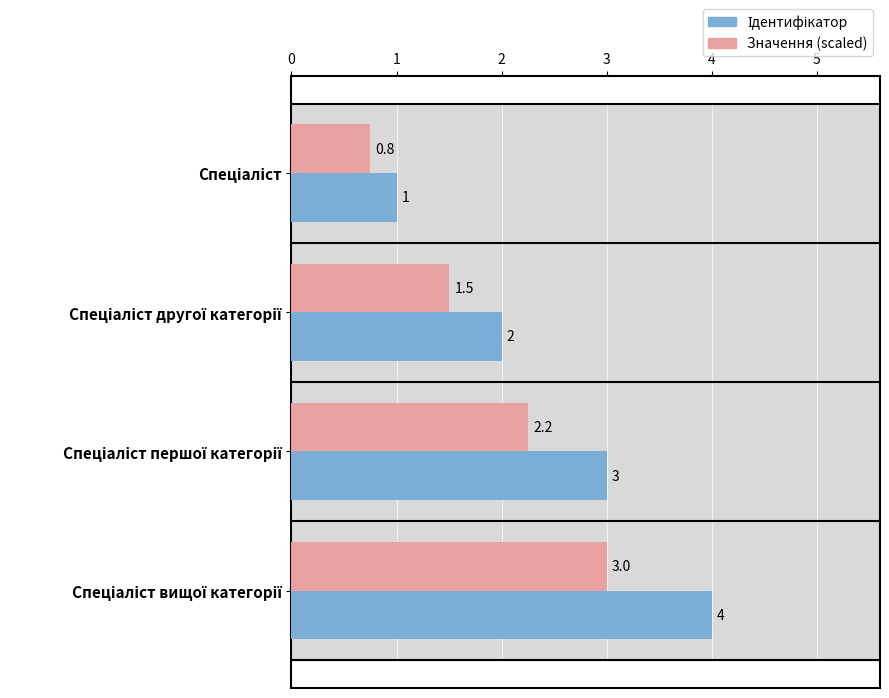

What is the smallest value displayed?

0.8